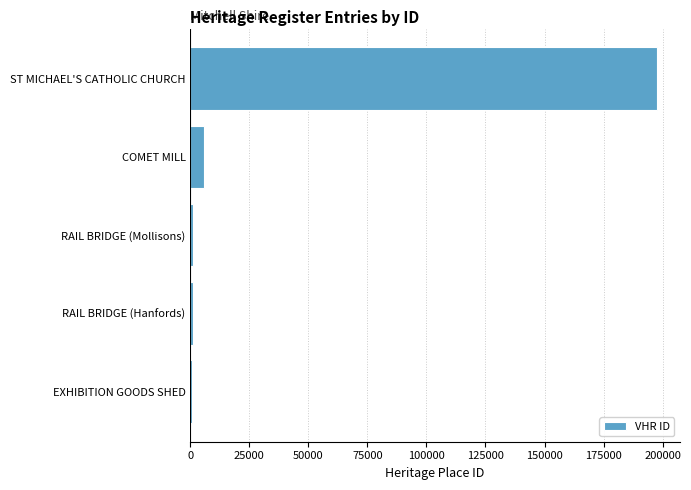

Where is the data nearest to the value 99131?

COMET MILL